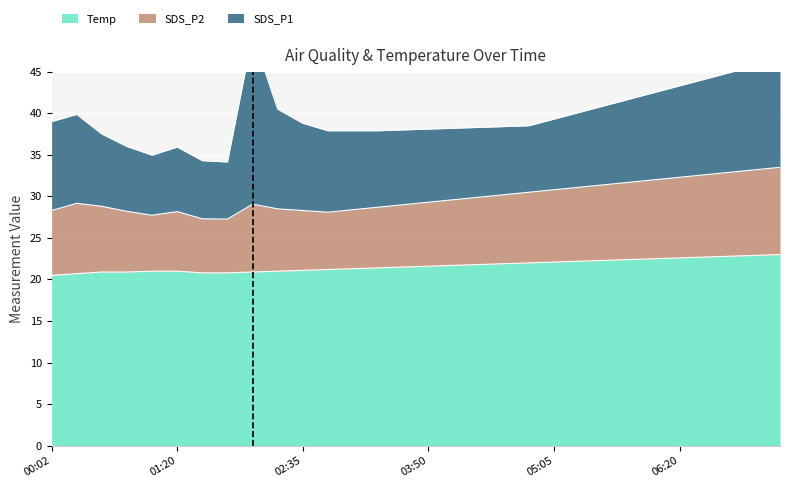

True or false: SDS_P2 has a value of 29.2 at 00:18.

True